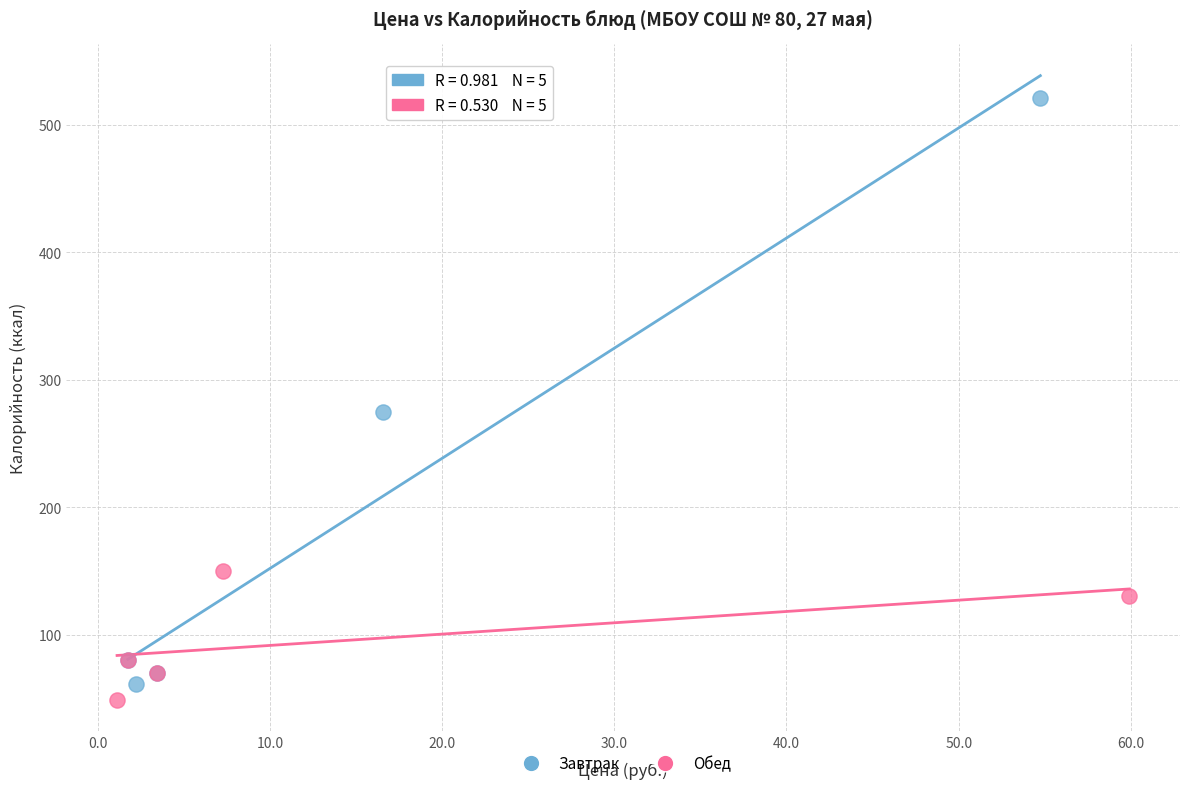

Which series has the widest spread of Y values?

Завтрак